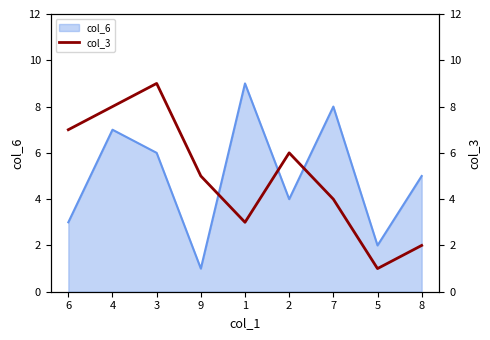

The col_6 series shows 3 at 7. True or false?

False